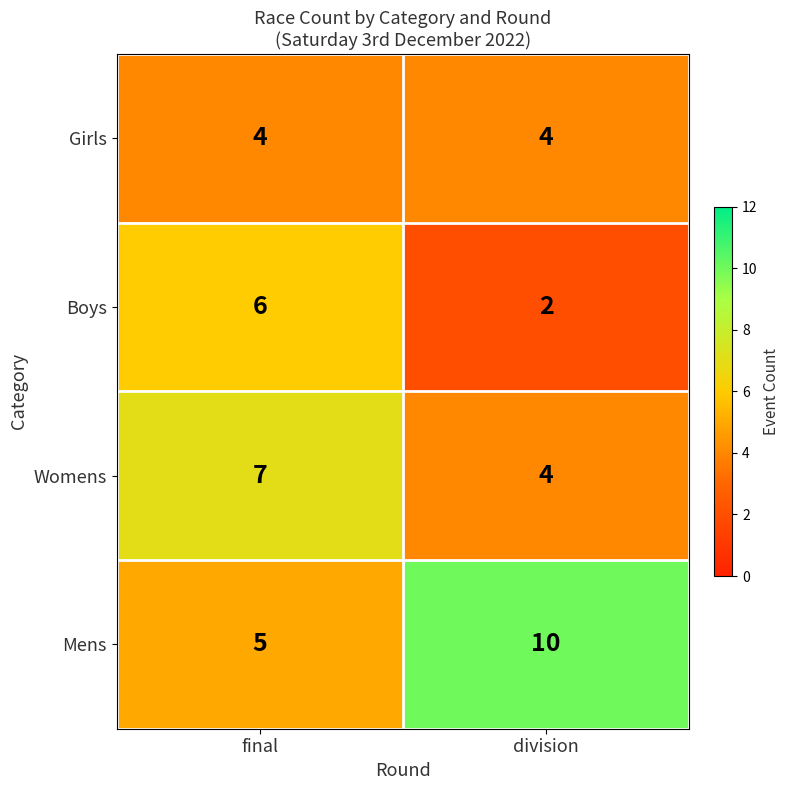

What is the smallest value displayed?

2